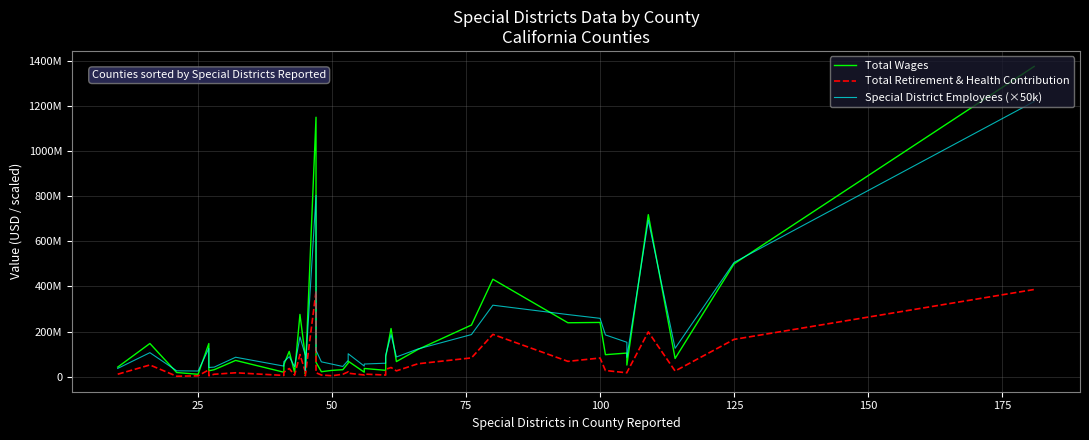

In Special District Employees (×50k), how many points are higher than both neighbors (excluding endpoints)?

10